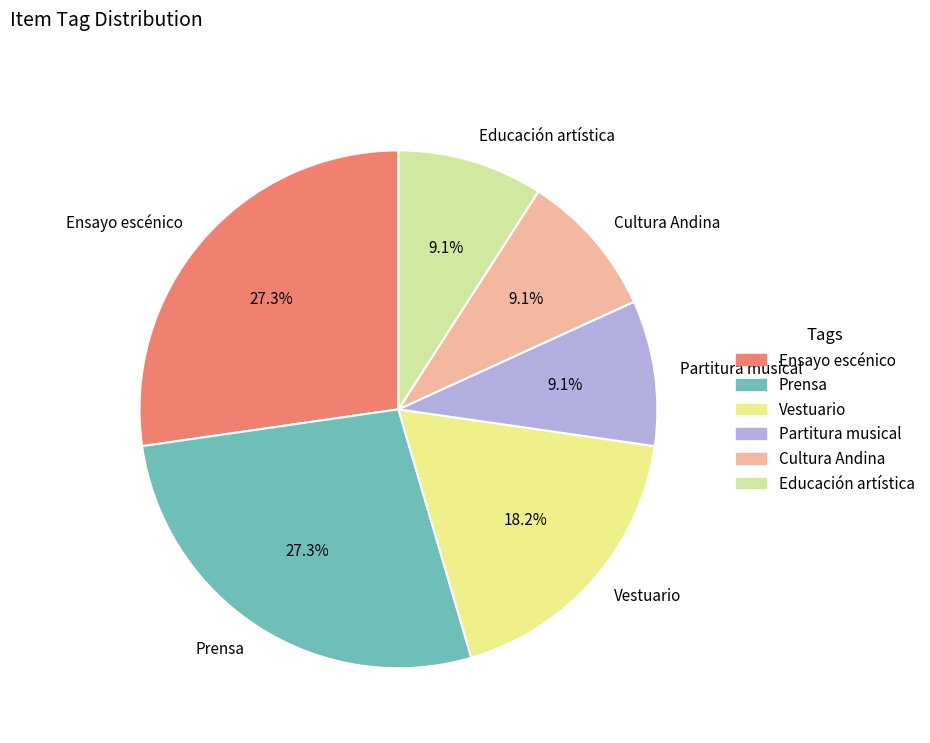

Is there any slice that represents more than half of the pie?

No